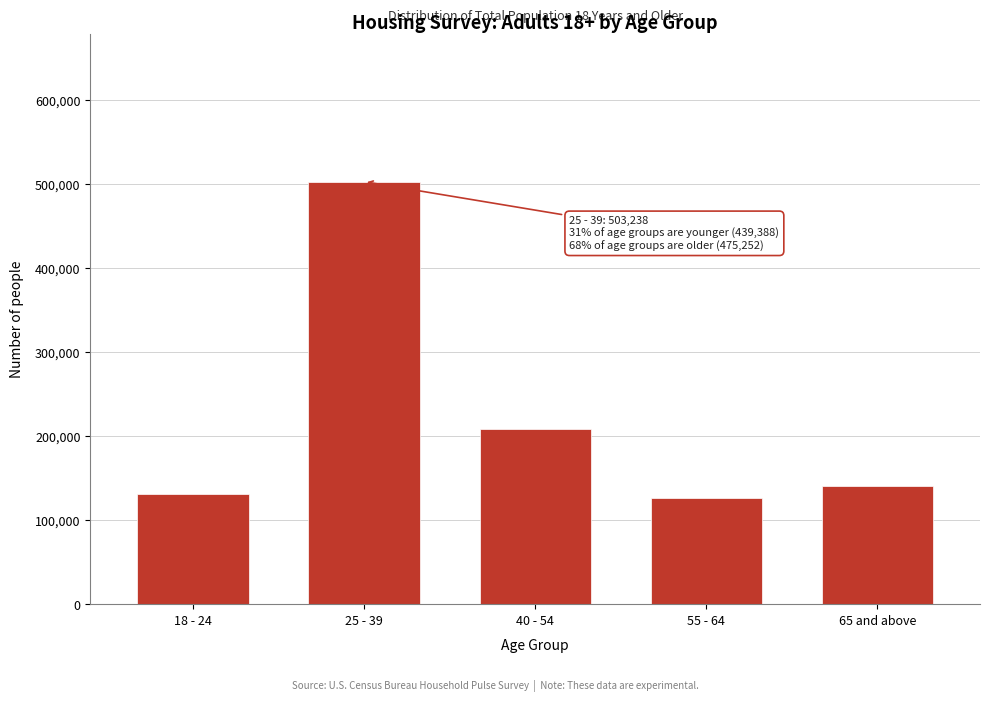

Reading left to right, what are all the values shown in this chart?

131242	503238	208146	126095	141011